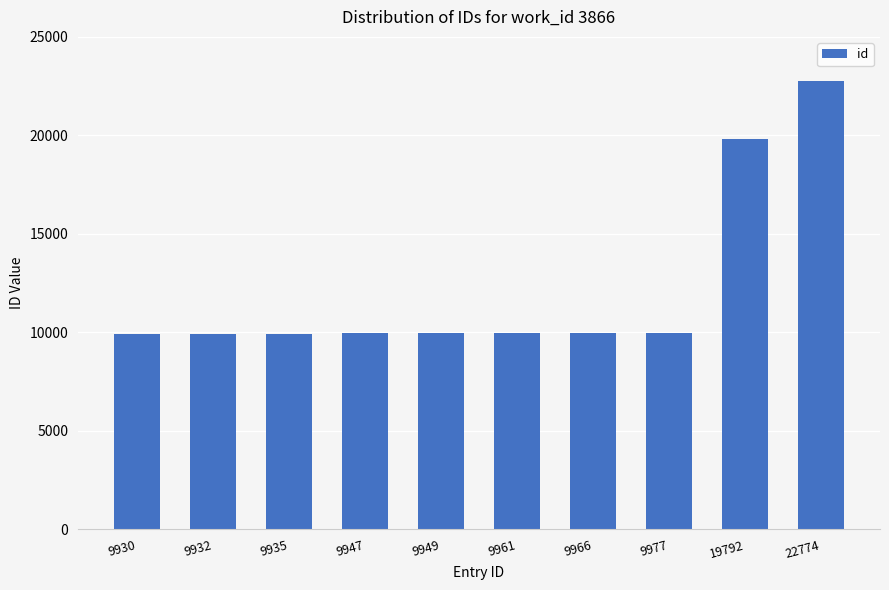

What is the sum of all values?

122163